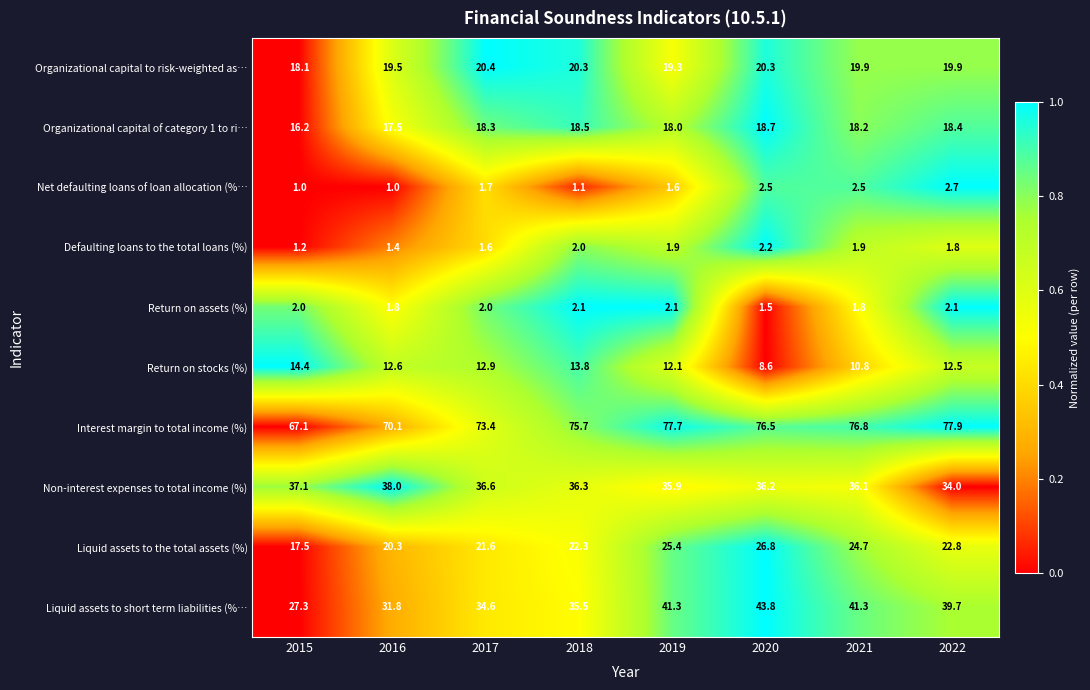

Rank the categories by Organizational capital of category 1 to ri… value from lowest to highest.

2015, 2016, 2019, 2021, 2017, 2022, 2018, 2020